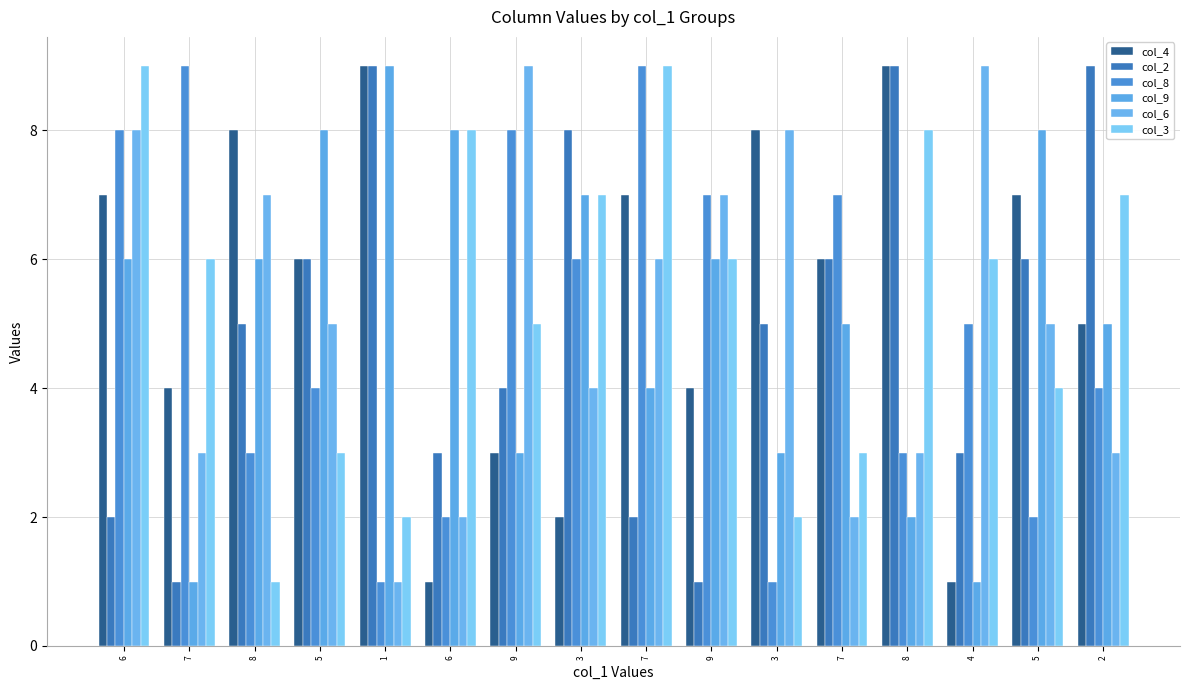

Are the bars horizontal?

No